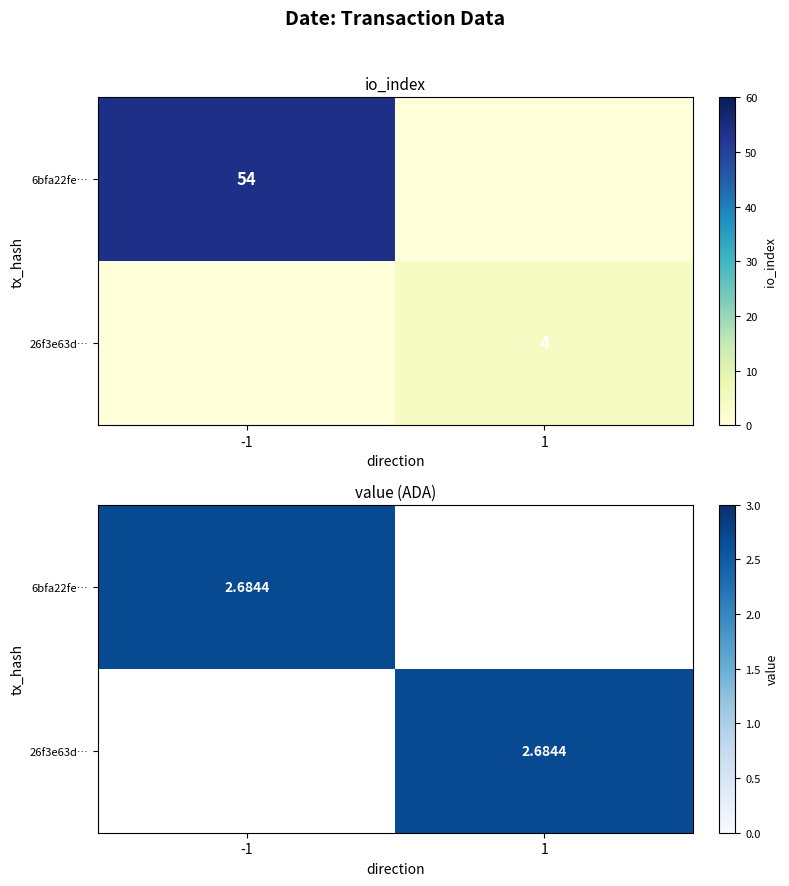

How many values in the 26f3e63d… series are below 2?

1